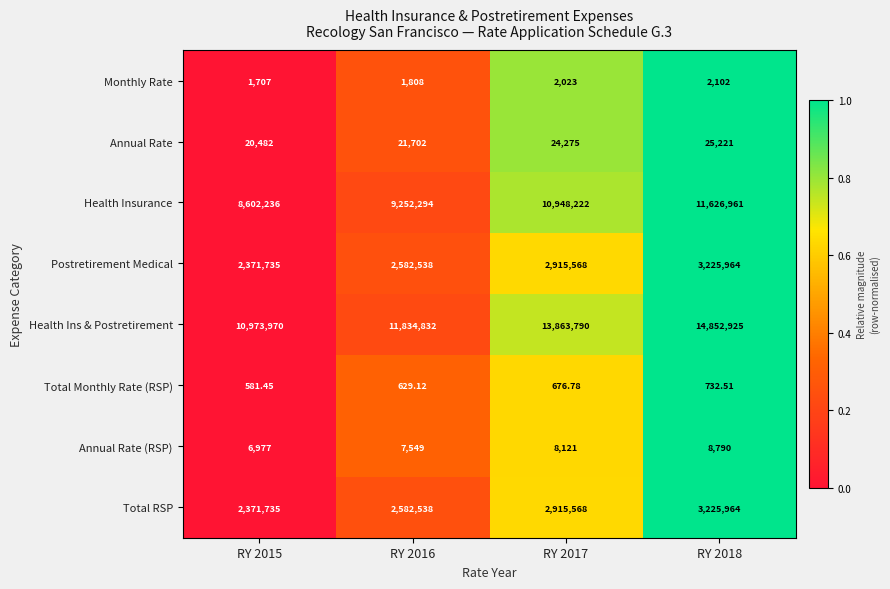

Which series has the widest spread of values?

Health Ins & Postretirement